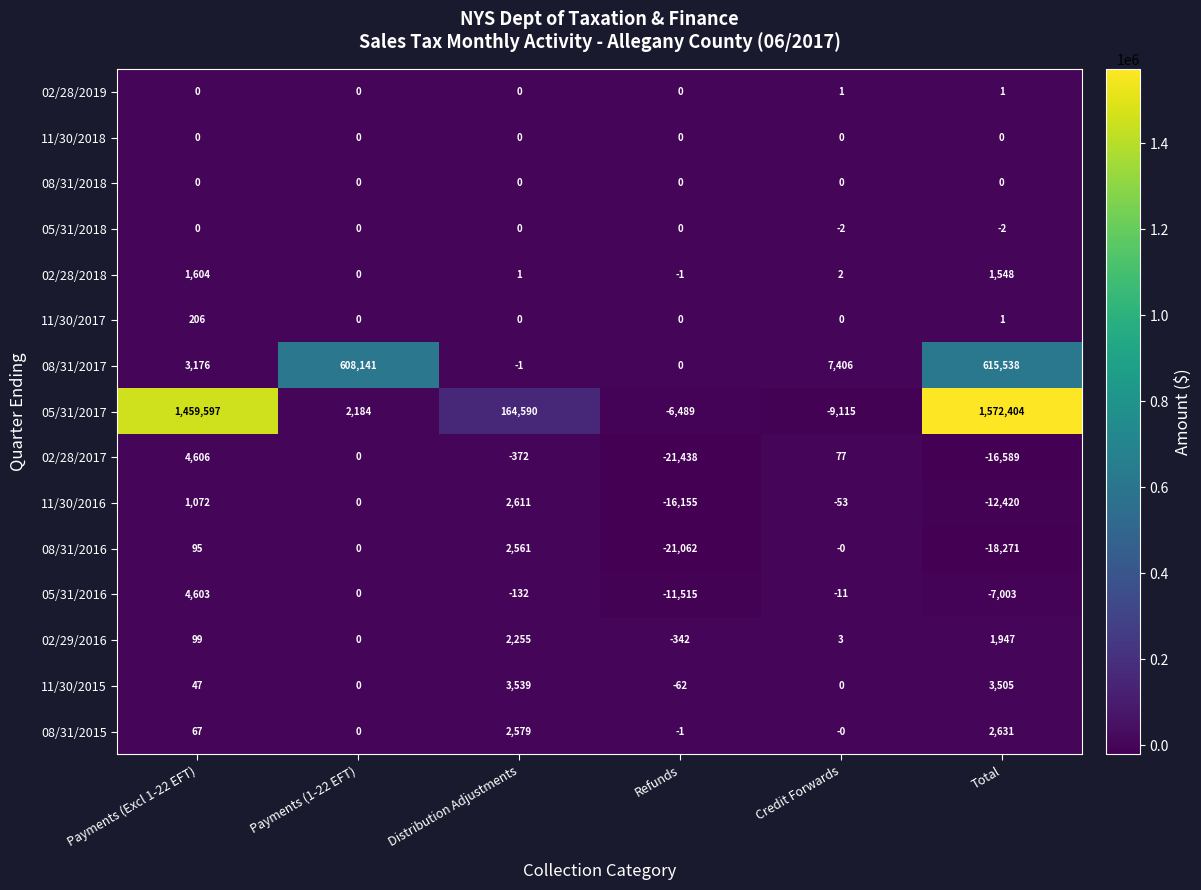

How many data points does each series have?

6